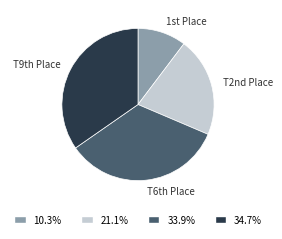

Is there any slice that represents more than half of the pie?

No